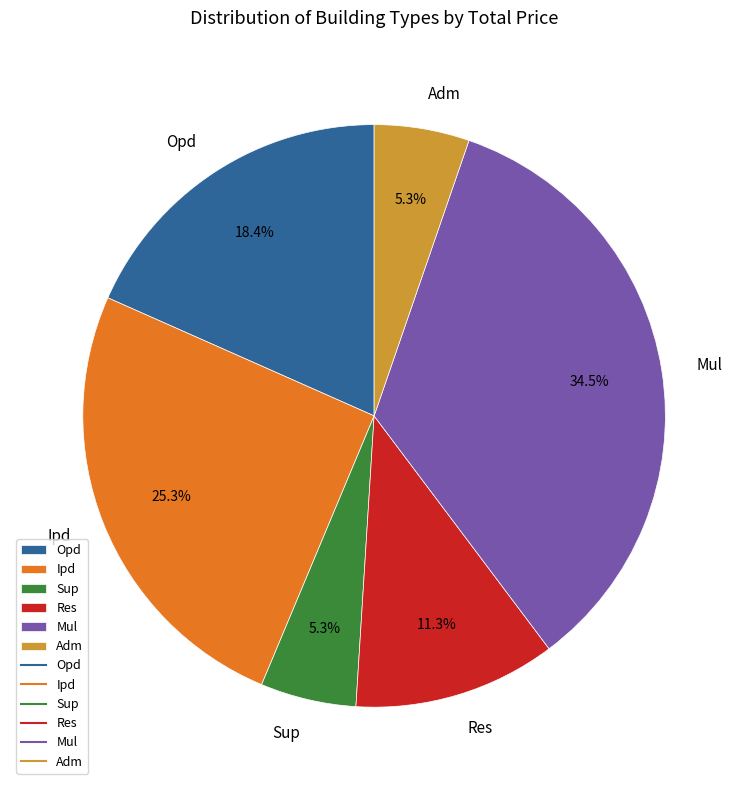

Is Opd the majority of the pie?

No